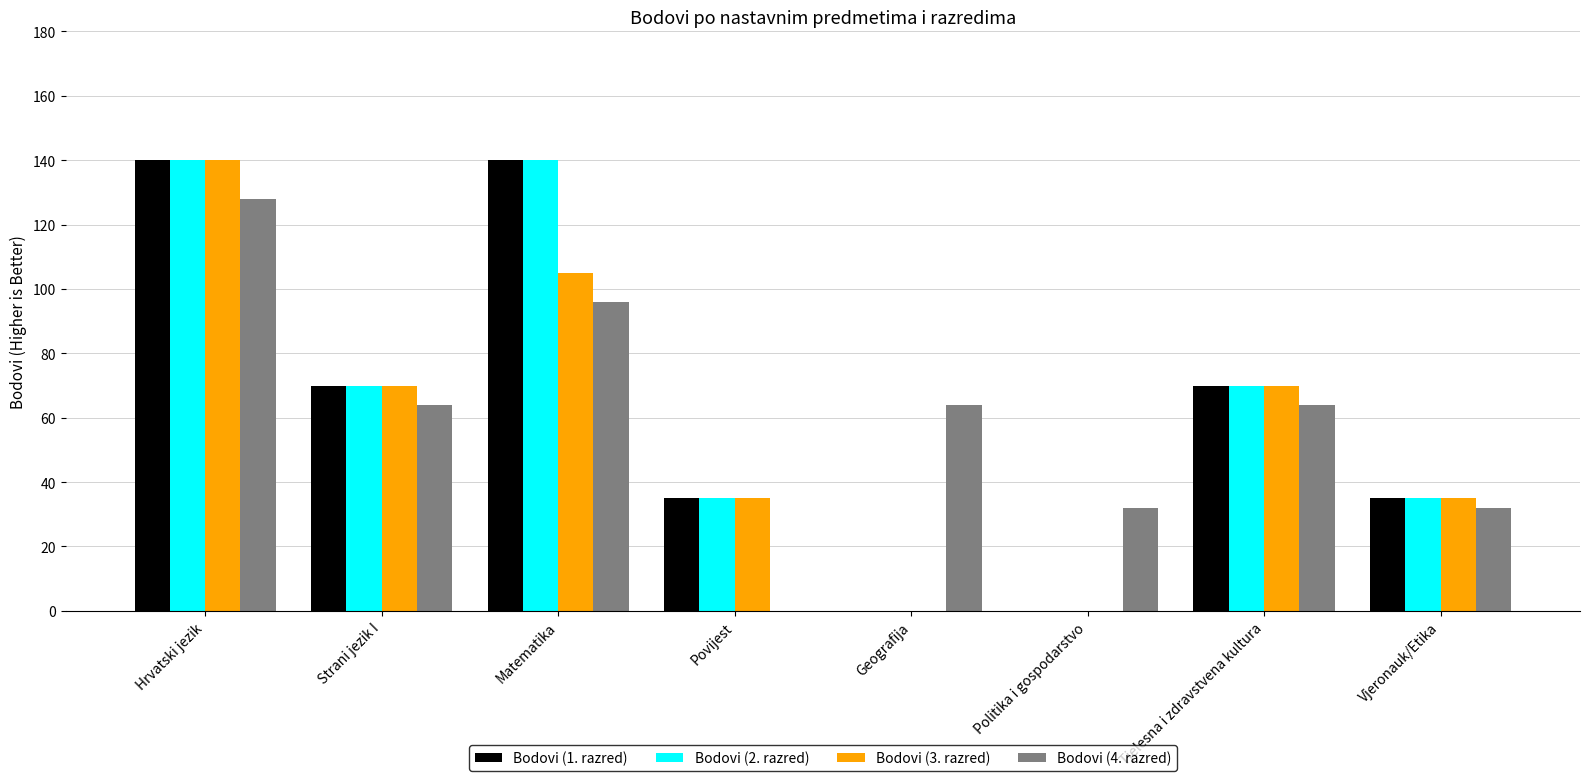

How many positive values does the Bodovi (4. razred) series have?

7